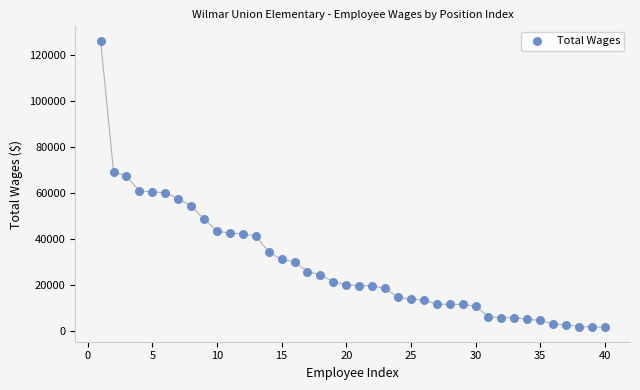

What is the range of X values (max minus min)?

39